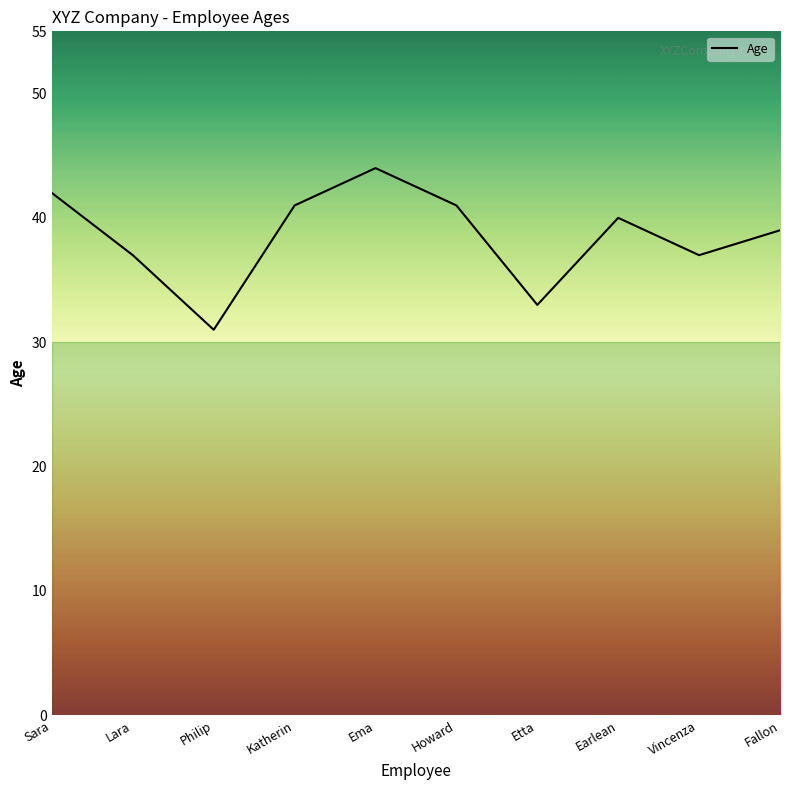

The value at Fallon is 12. True or false?

False